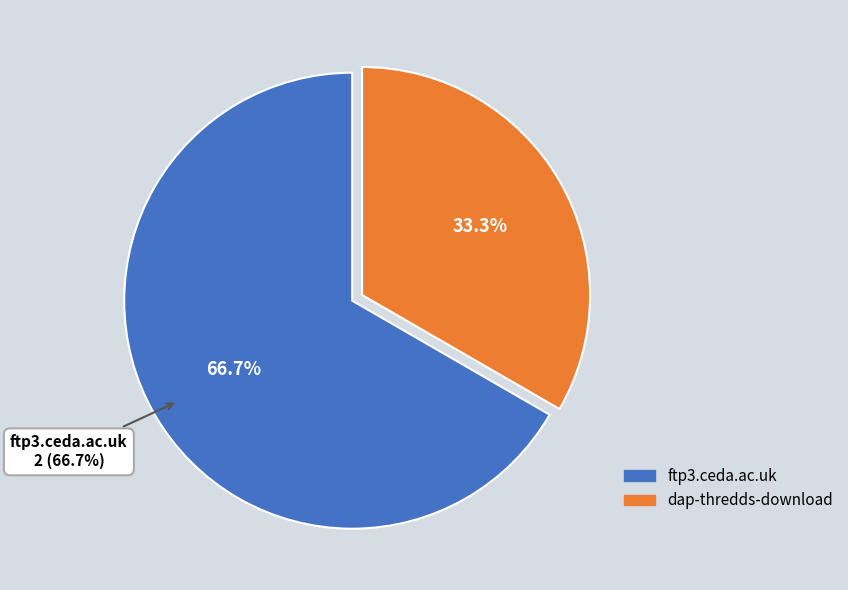

To the nearest percent, what is the difference between the largest and smallest slice percentages?

33%